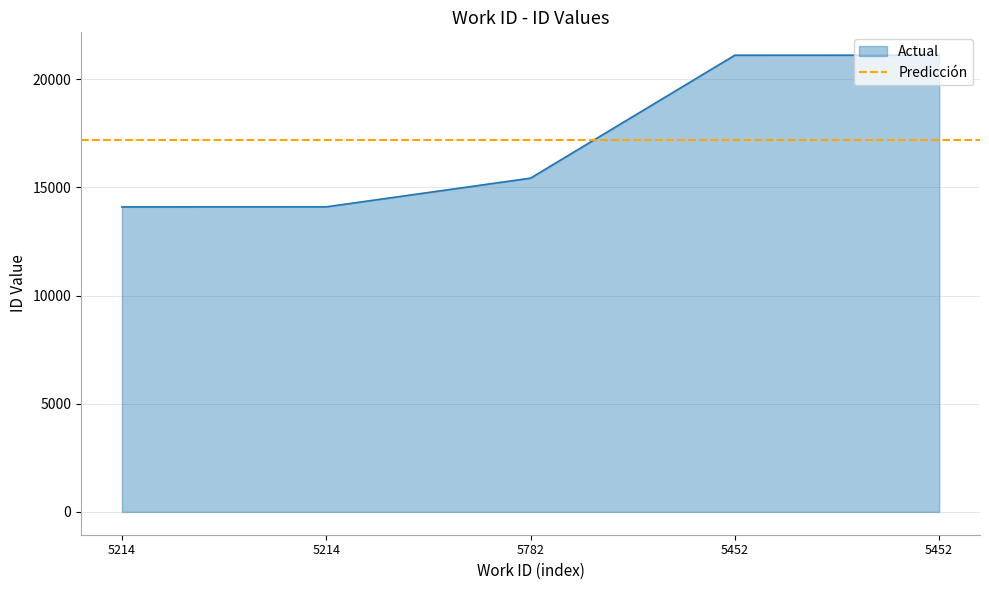

True or false: the data has more than 1 interior local peaks.

False